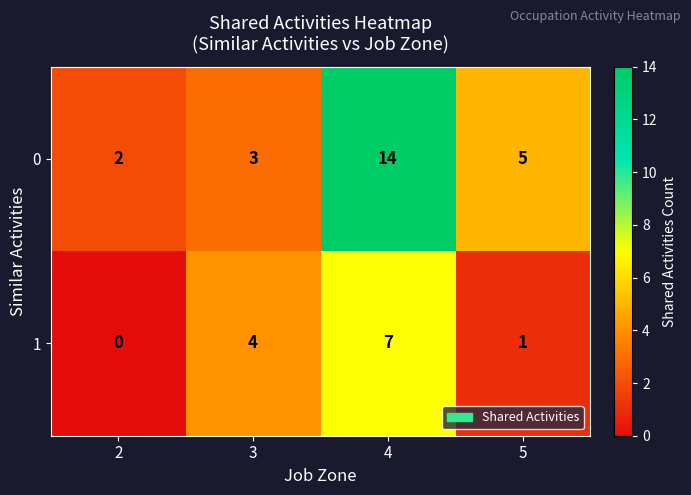

Reading left to right, list all the values displayed in this chart.

0: 2=2	3=3	4=14	5=5
1: 2=0	3=4	4=7	5=1